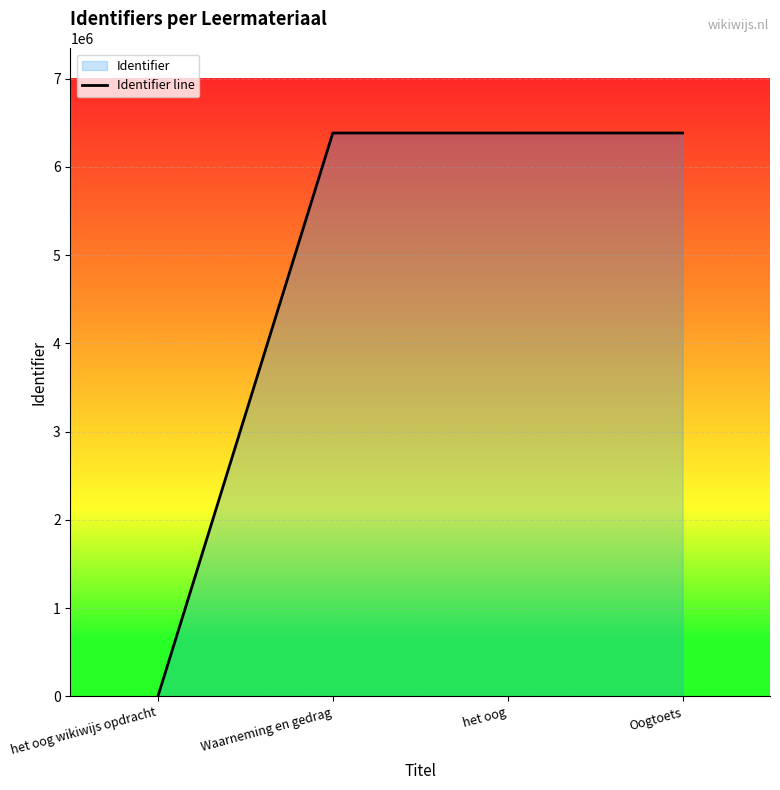

What is the greatest value displayed?

6383598